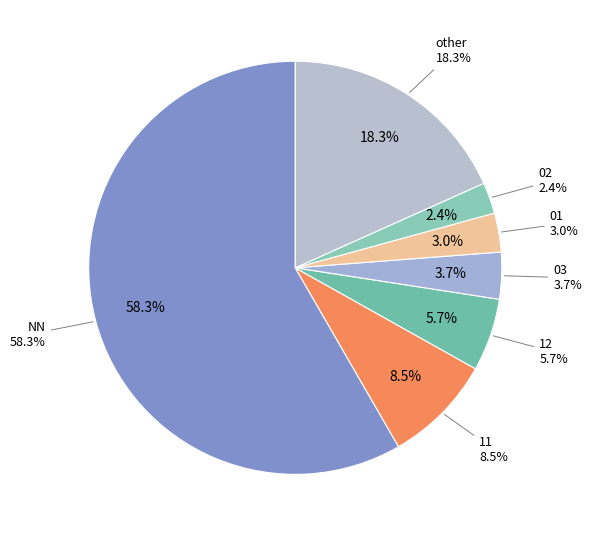

What is the ratio of the value at 11 to the value at NN?

0.1